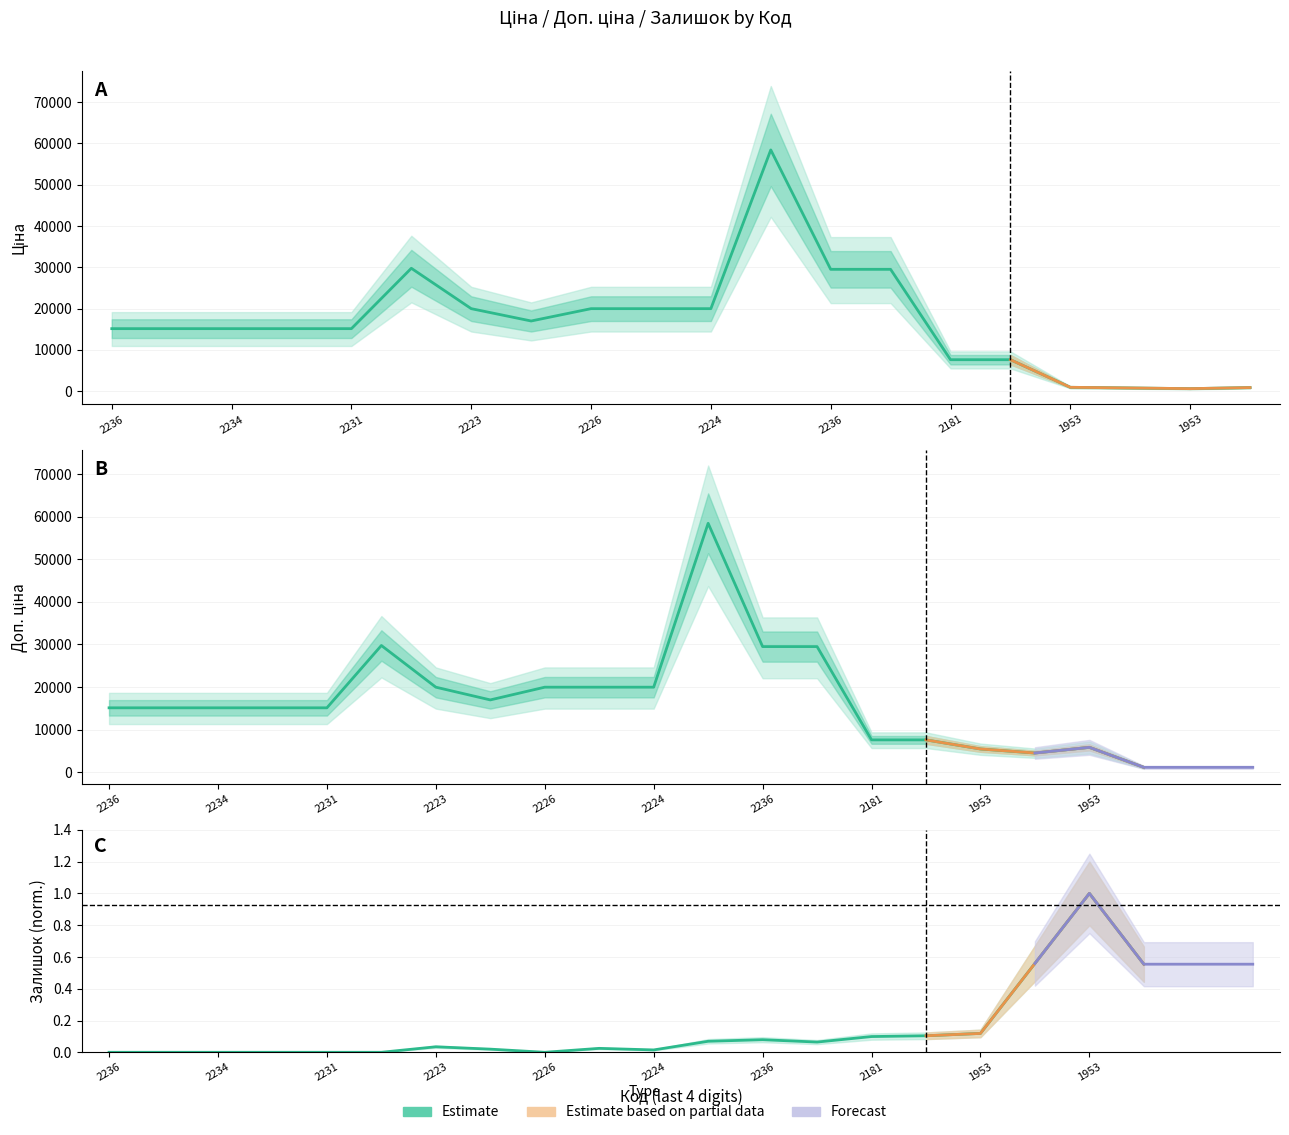

Which series has the largest total across all categories?

Estimate (Доп. ціна)